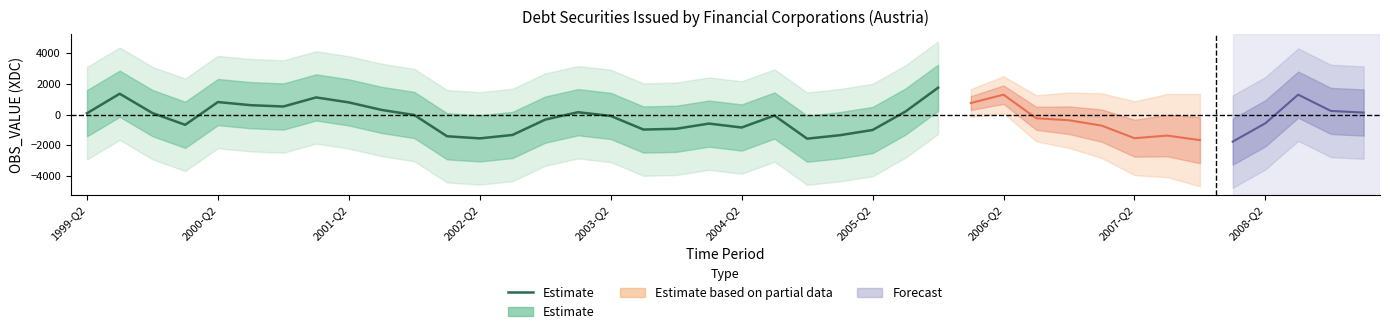

What is the approximate value at 13?

-1321.8